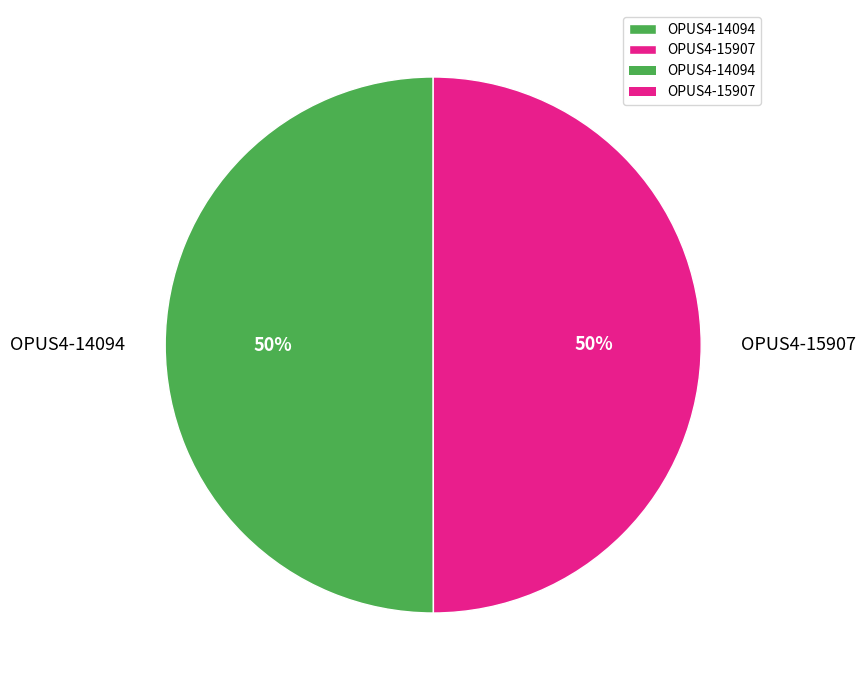

To the nearest percent, what portion does OPUS4-15907 represent?

50%